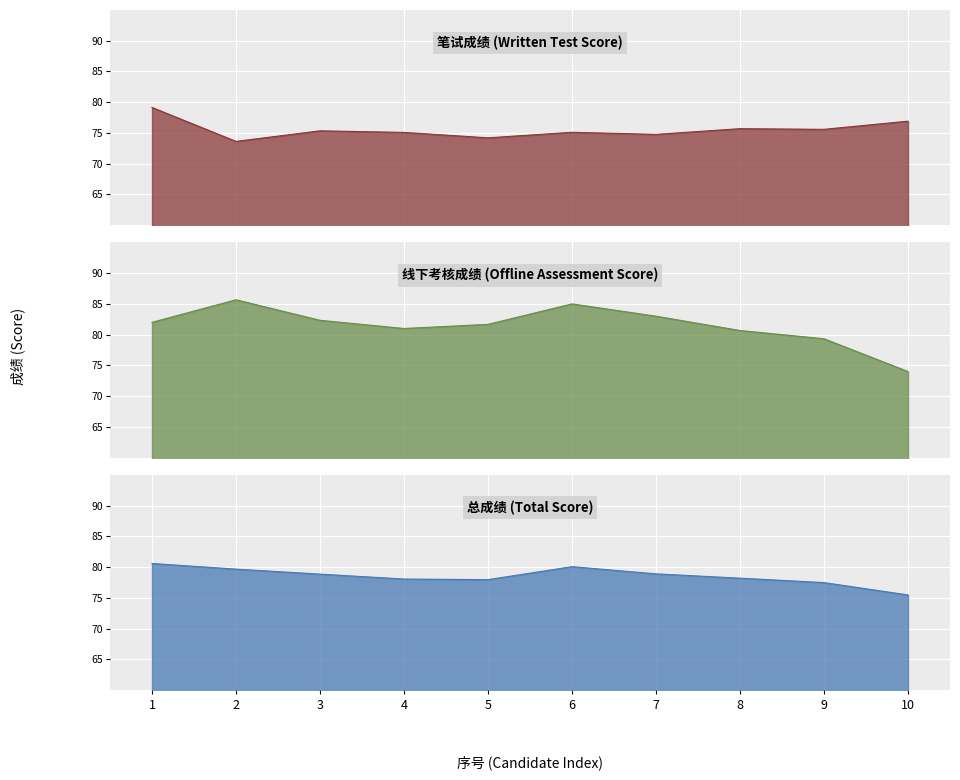

Reading left to right, what are all the values shown in this chart?

笔试成绩: 1=79.2	2=73.6	3=75.3	4=75.1	5=74.2	6=75.1	7=74.8	8=75.7	9=75.6	10=76.9
线下考核成绩: 1=82.0	2=85.7	3=82.3	4=81.0	5=81.7	6=85.0	7=83.0	8=80.7	9=79.3	10=74.0
总成绩: 1=80.6	2=79.7	3=78.8	4=78.0	5=78.0	6=80.1	7=78.9	8=78.2	9=77.5	10=75.5